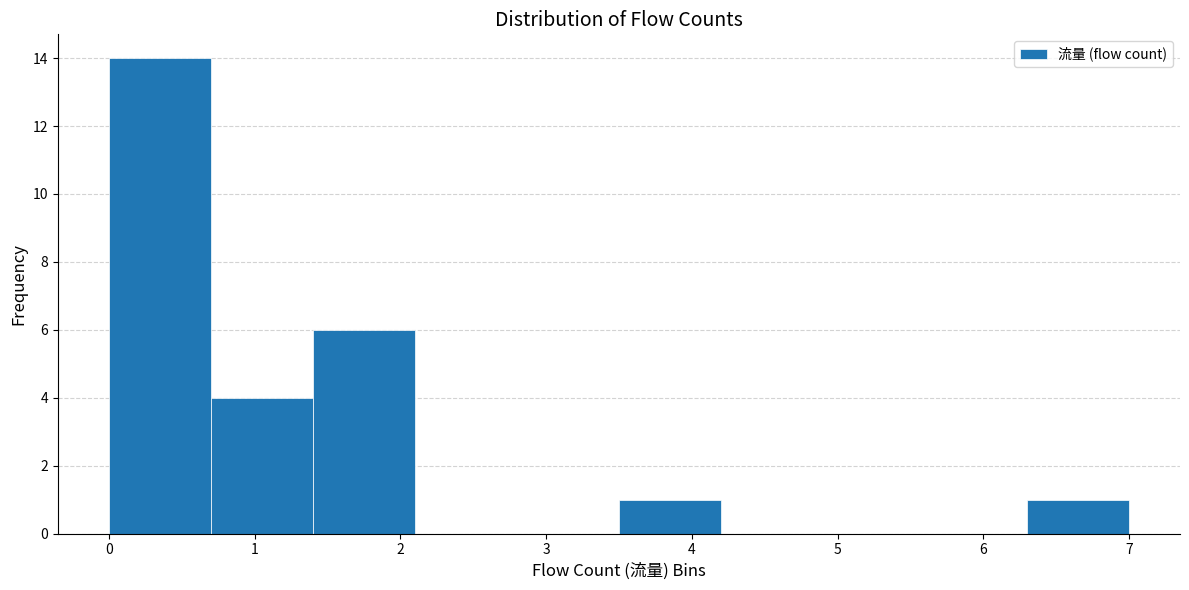

Reading left to right, list every bar in this chart as the range it spans on the x-axis followed by its height. The values are not printed on the chart, so give them approximately, as read against the axis.

0.0 to 0.7: 14
0.7 to 1.4: 4
1.4 to 2.1: 6
2.1 to 2.8: 0
2.8 to 3.5: 0
3.5 to 4.2: 1
4.2 to 4.9: 0
4.9 to 5.6: 0
5.6 to 6.3: 0
6.3 to 7.0: 1